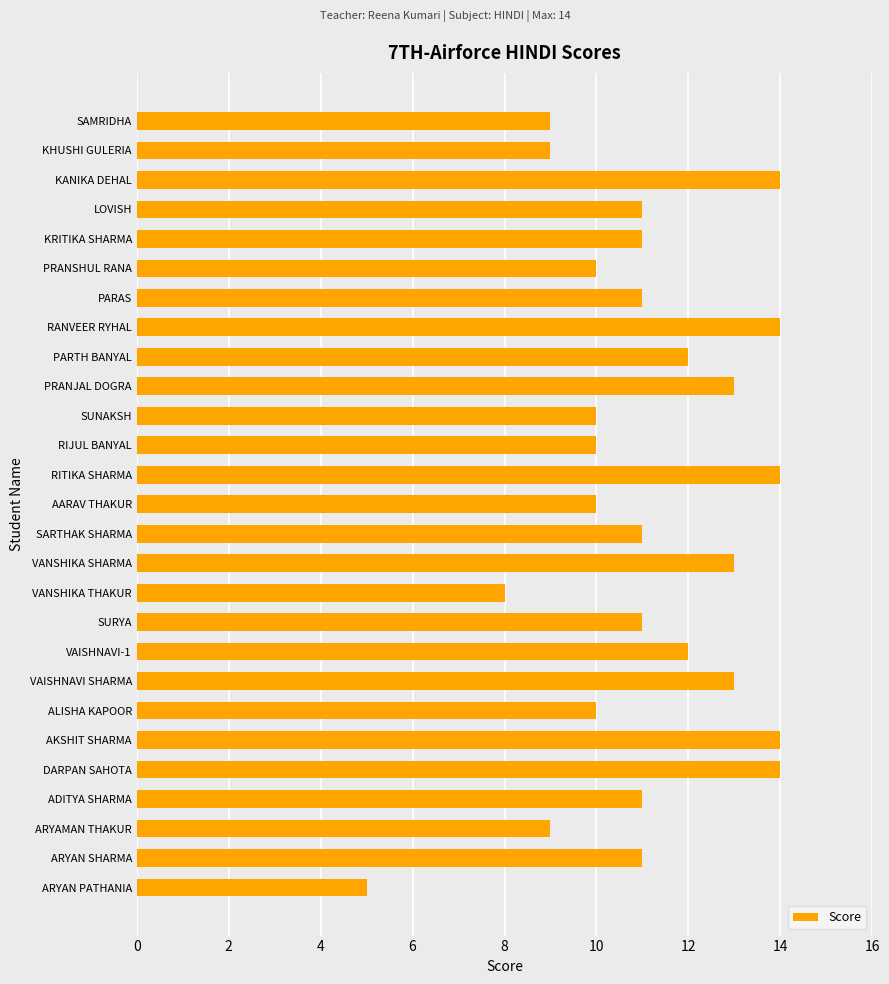

Reading bottom to top, extract all data points from this chart.

ARYAN PATHANIA=5	ARYAN SHARMA=11	ARYAMAN THAKUR=9	ADITYA SHARMA=11	DARPAN SAHOTA=14	AKSHIT SHARMA=14	ALISHA KAPOOR=10	VAISHNAVI SHARMA=13	VAISHNAVI-1=12	SURYA=11	VANSHIKA THAKUR=8	VANSHIKA SHARMA=13	SARTHAK SHARMA=11	AARAV THAKUR=10	RITIKA SHARMA=14	RIJUL BANYAL=10	SUNAKSH=10	PRANJAL DOGRA=13	PARTH BANYAL=12	RANVEER RYHAL=14	PARAS=11	PRANSHUL RANA=10	KRITIKA SHARMA=11	LOVISH=11	KANIKA DEHAL=14	KHUSHI GULERIA=9	SAMRIDHA=9